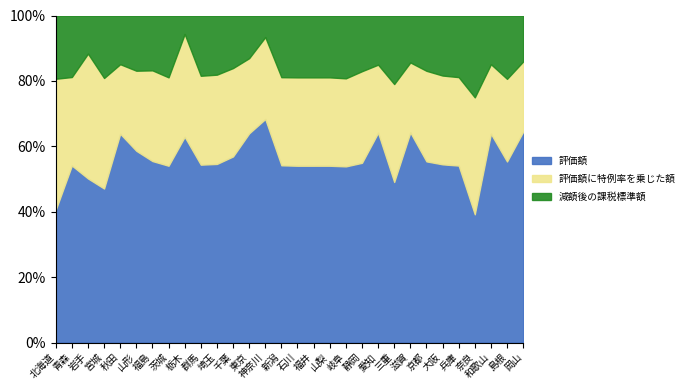

Is it true that 評価額 equals 113.6 at 秋田?

False